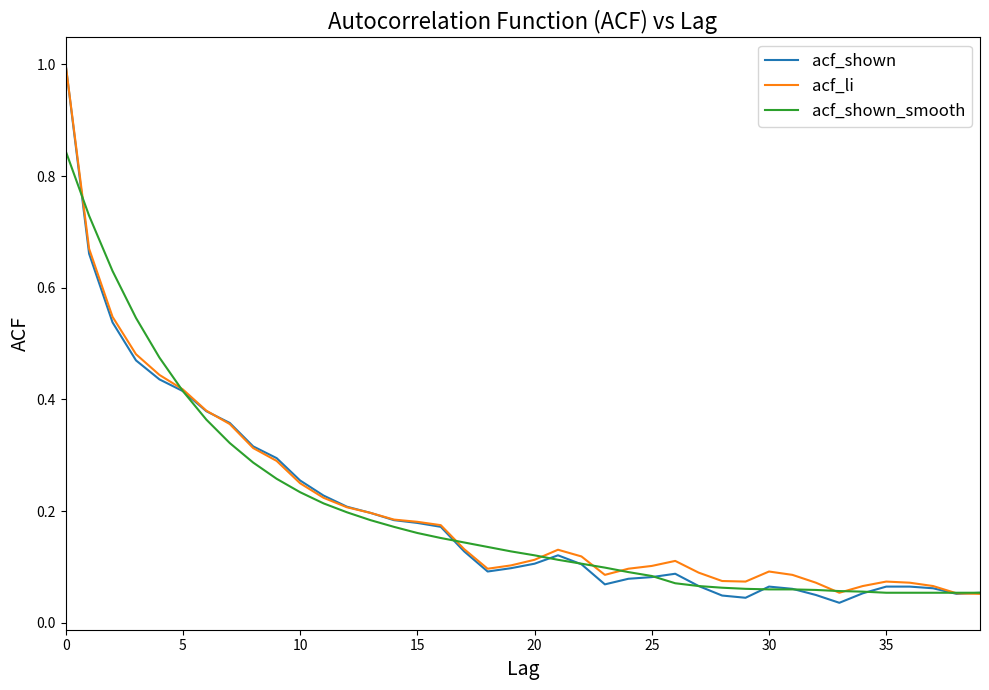

Which series has the widest spread of values?

acf_shown